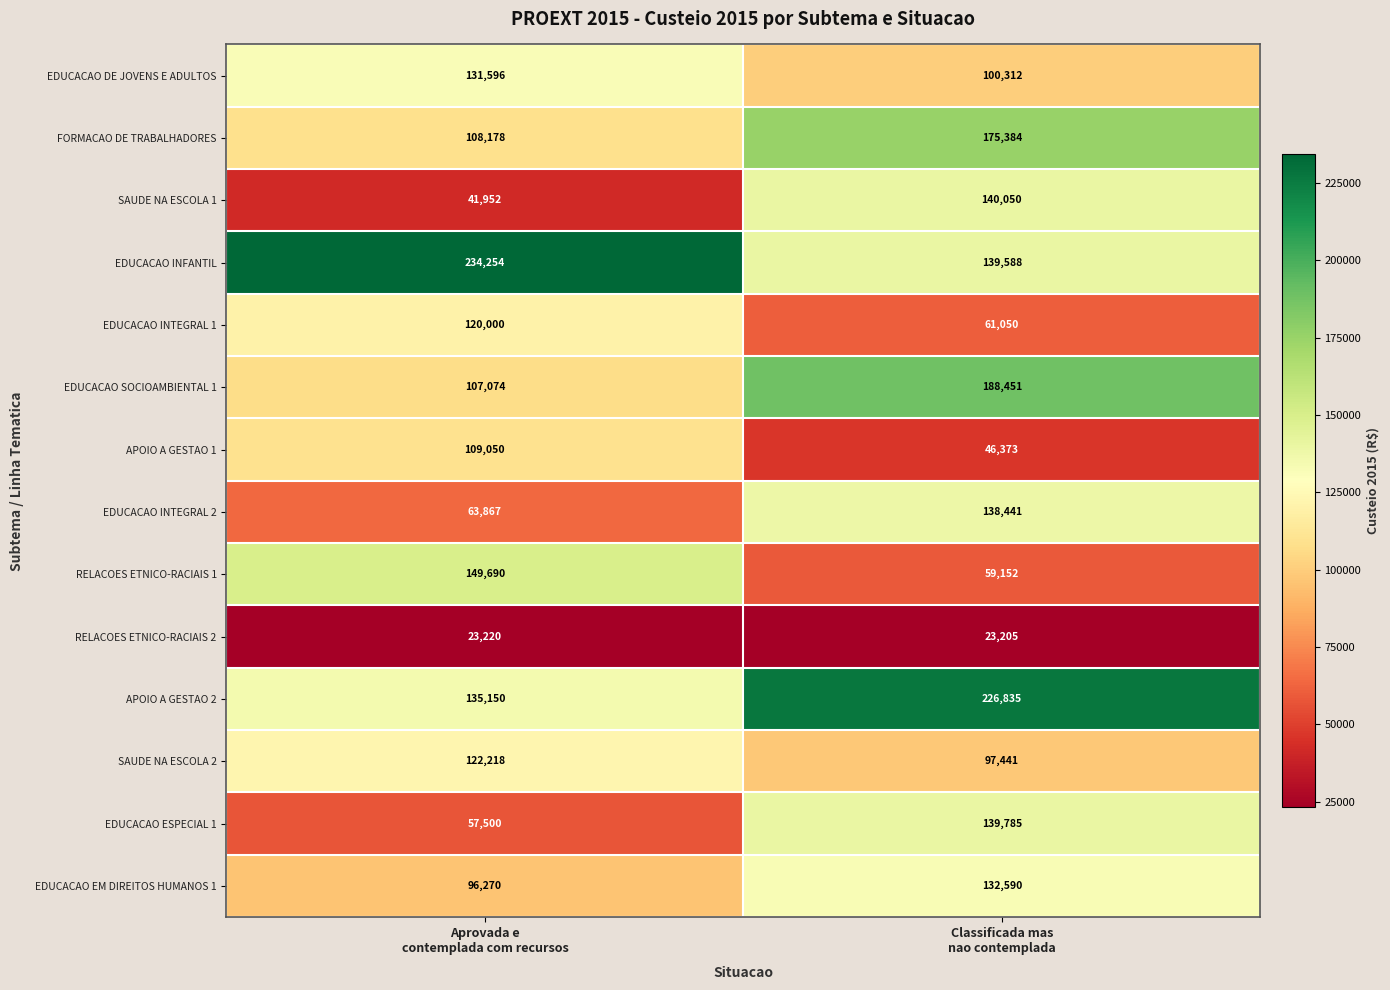

What is the maximum value shown in the chart?

234254